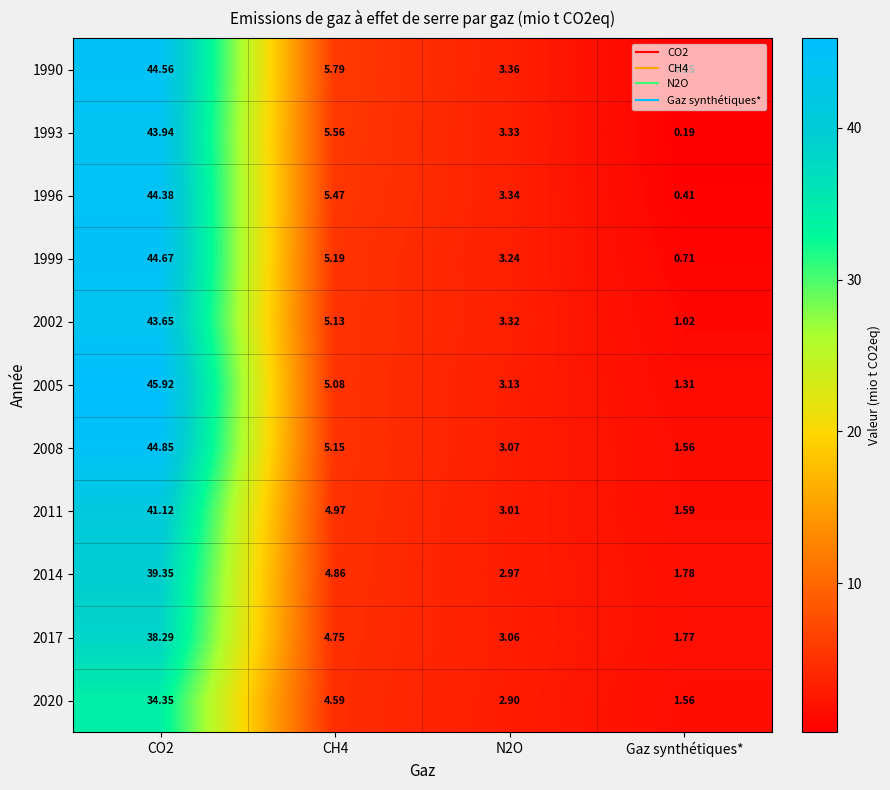

Is the value of 2002 at CO2 greater than the value of 2011 at N2O?

Yes